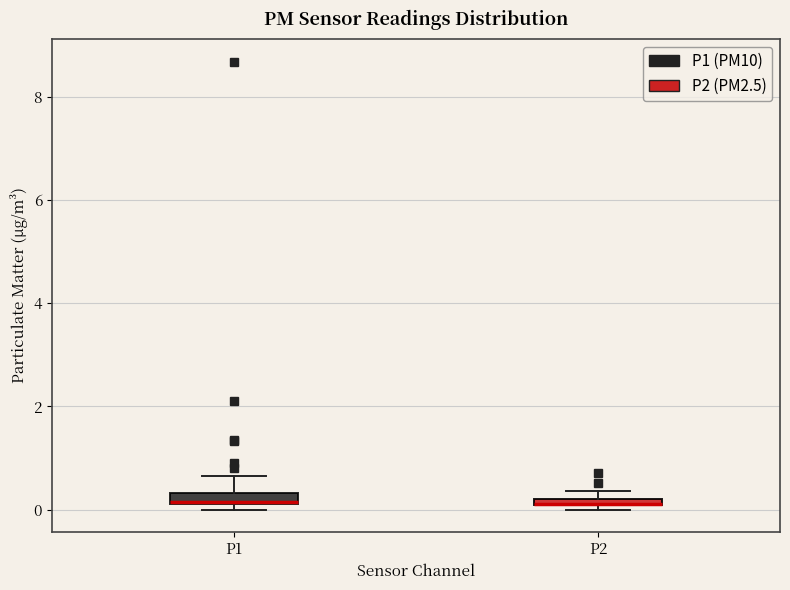

Where is the lower edge of the box for P1 on the y-axis? The values are not printed on the chart, so give them approximately, as read against the axis.

0.2